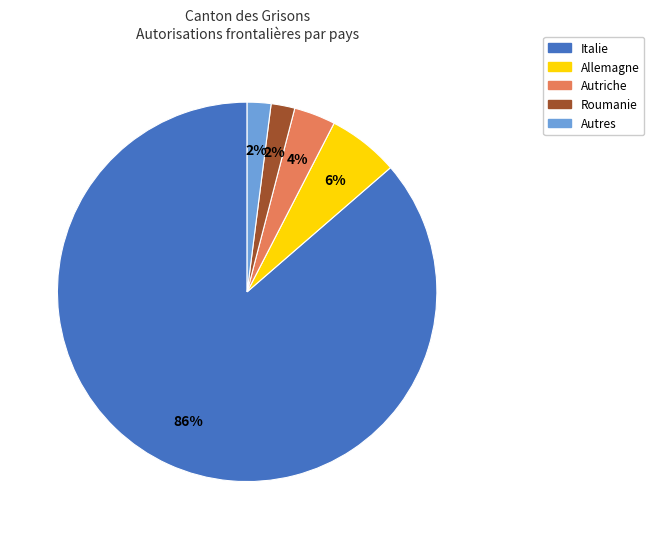

The Roumanie slice represents 15% of the pie. True or false?

False